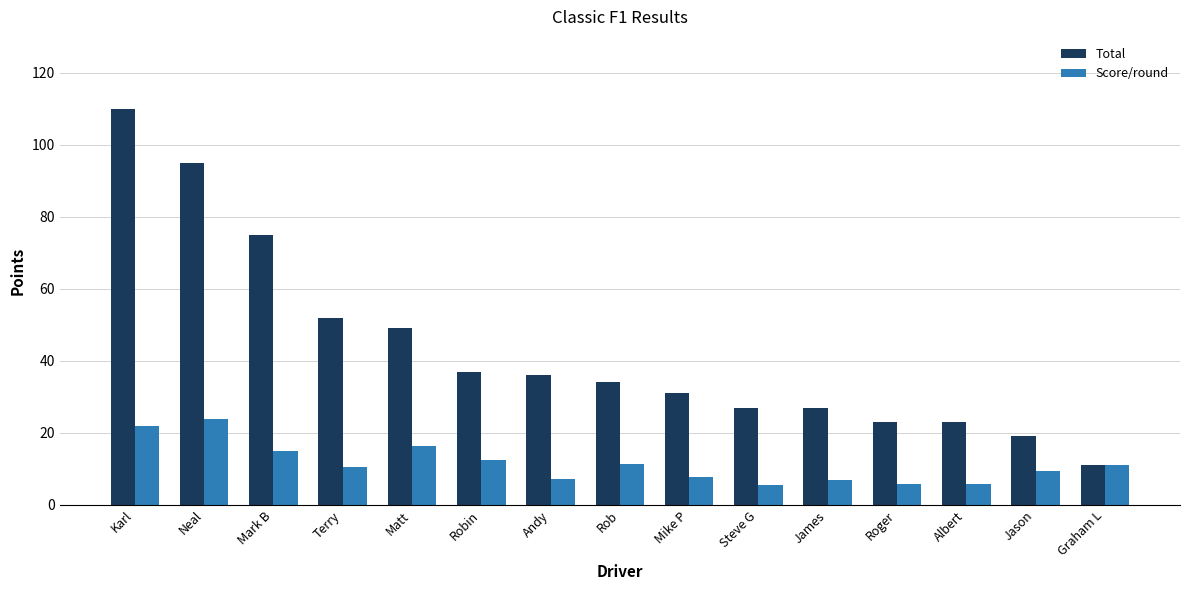

How many categories are shown in the chart?

15